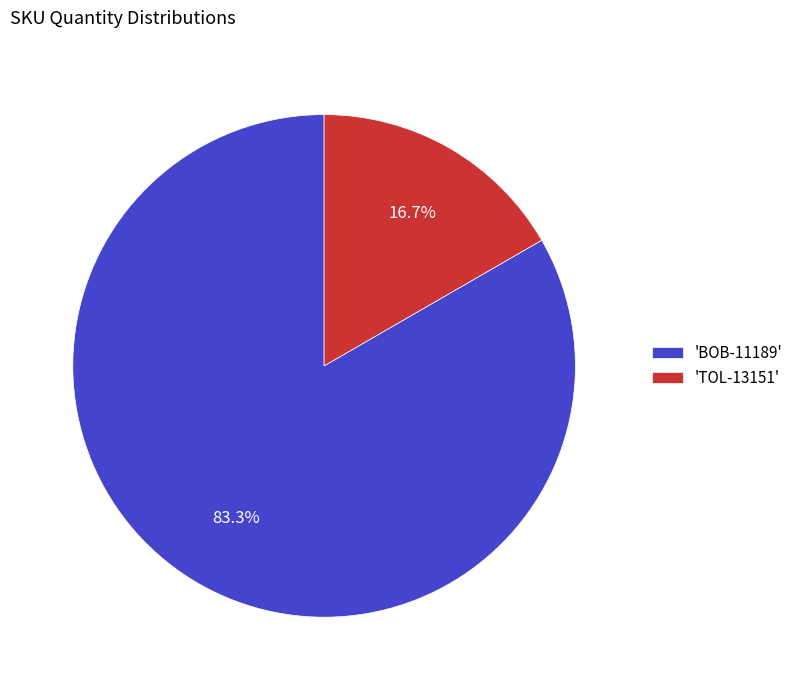

How many slices are in this pie chart?

2